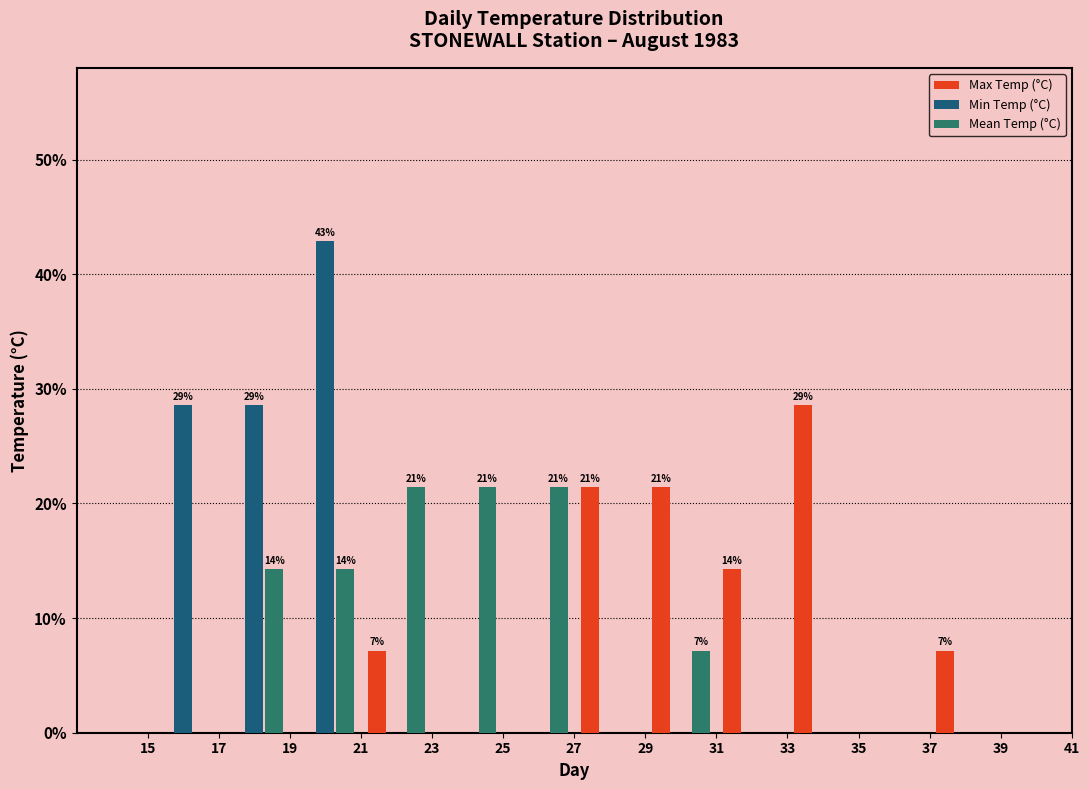

In the Min Temp (°C) series, which range on the x-axis has the tallest bar?

19 to 21